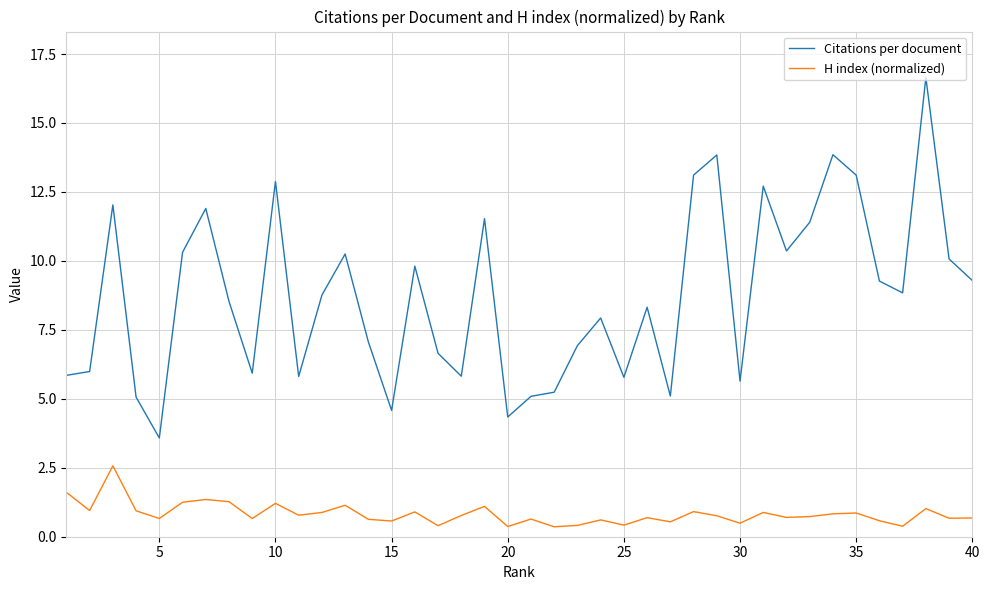

True or false: H index (normalized) and Citations per document intersect in this chart.

False